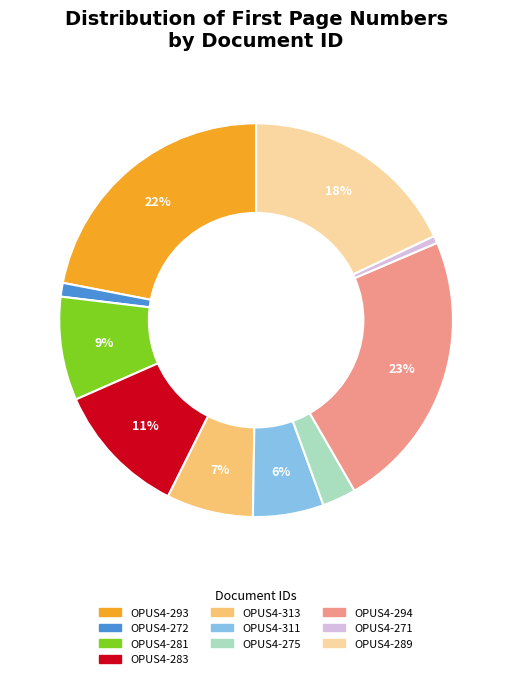

How many segments does this pie chart have?

10